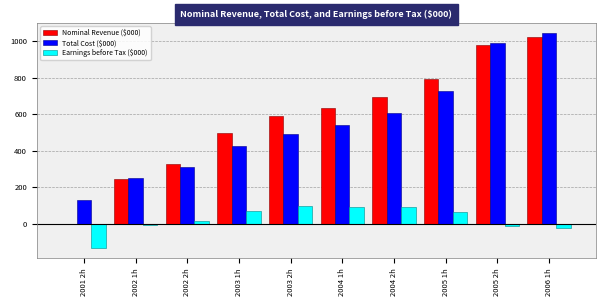

How many groups of bars are there?

10